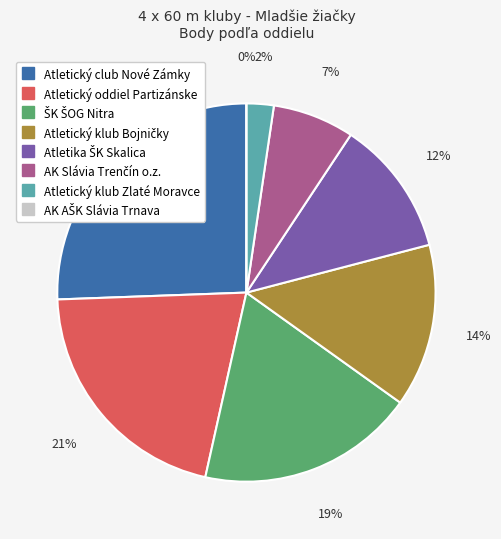

Which slice is the smallest?

AK AŠK Slávia Trnava